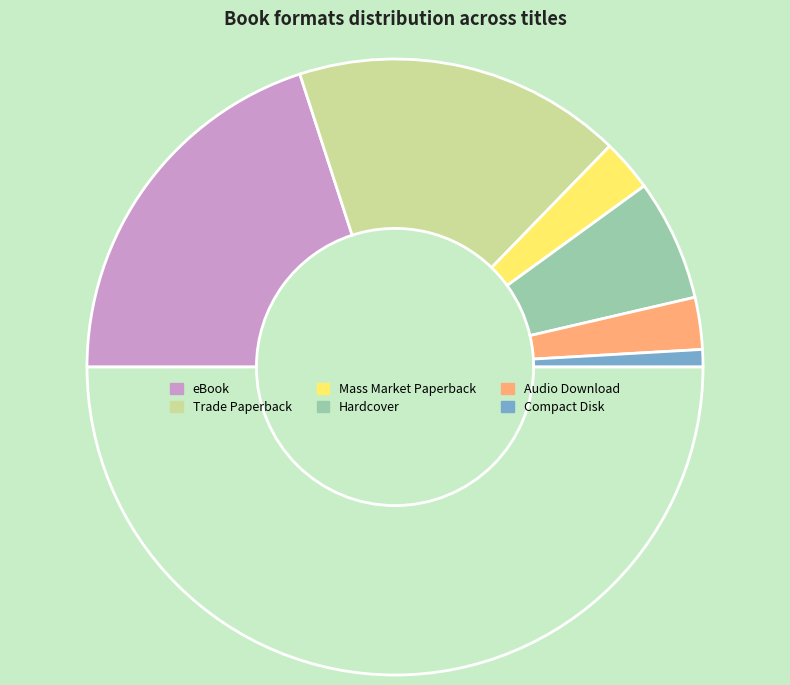

Count the number of slices in the pie.

7